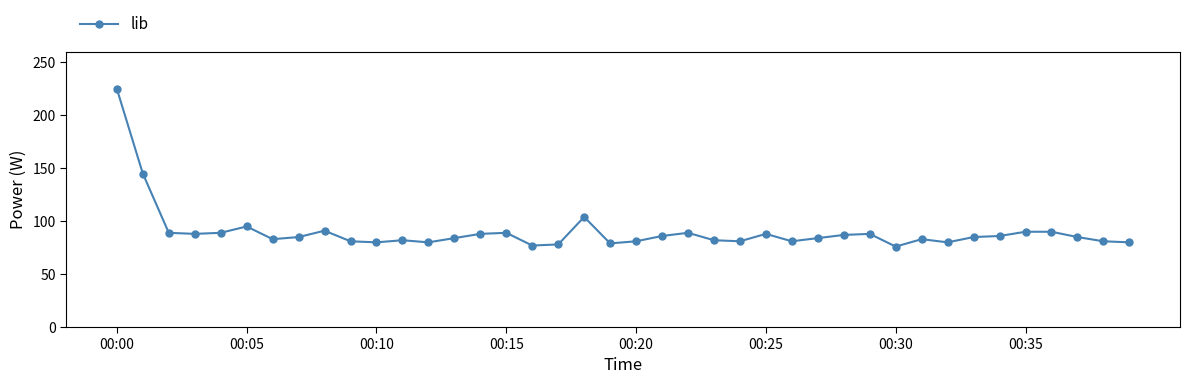

What is the minimum value shown in the chart?

76